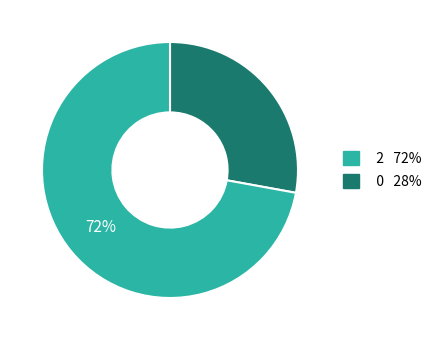

To the nearest percent, what is the average slice percentage?

50%